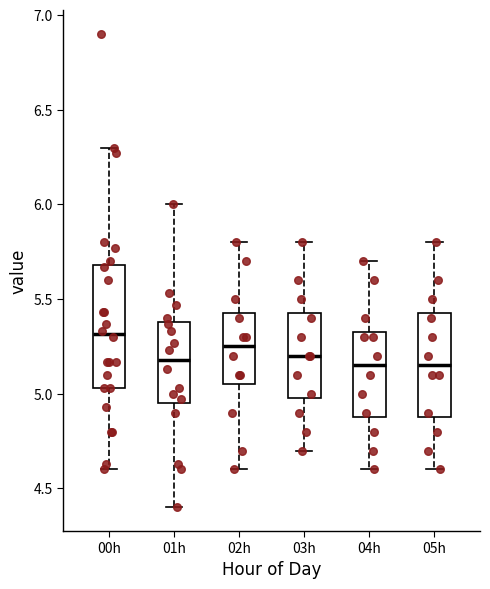

Comparing the boxes themselves (not the whiskers), which one is the tallest?

00h